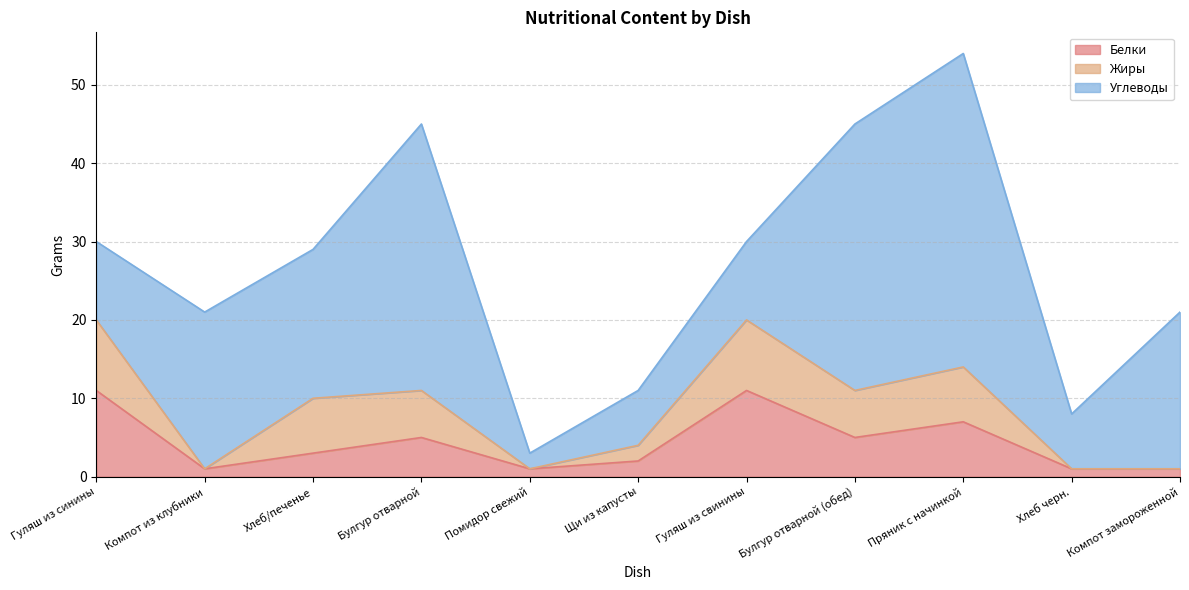

What is the difference between the highest and lowest values at Хлеб черн.?

7